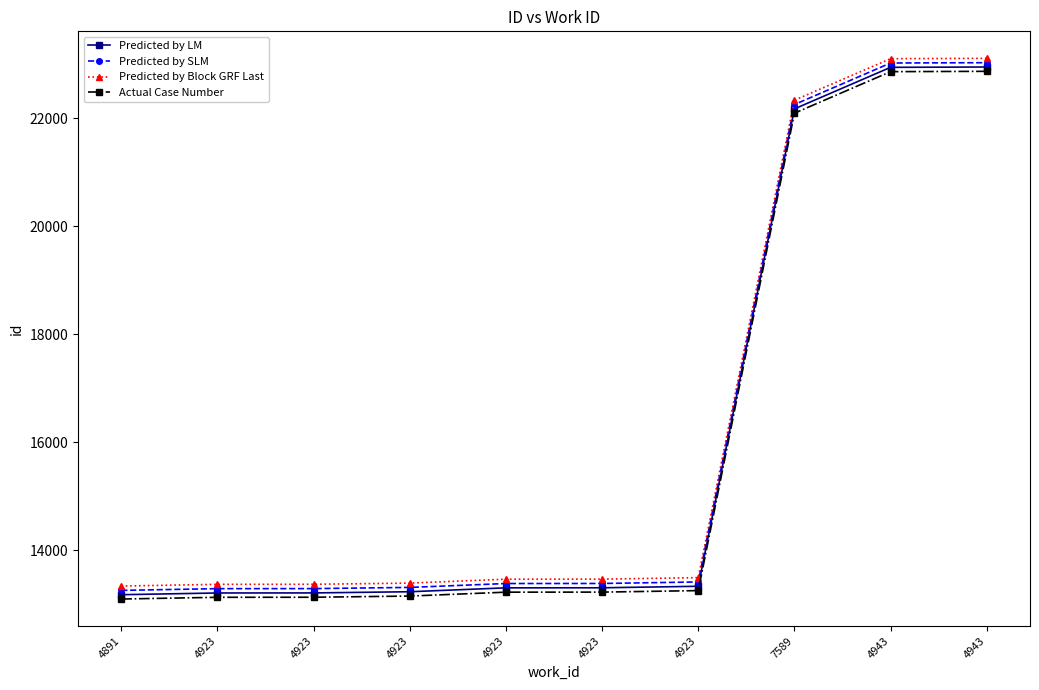

What is the sum of all Predicted by SLM values?

161654